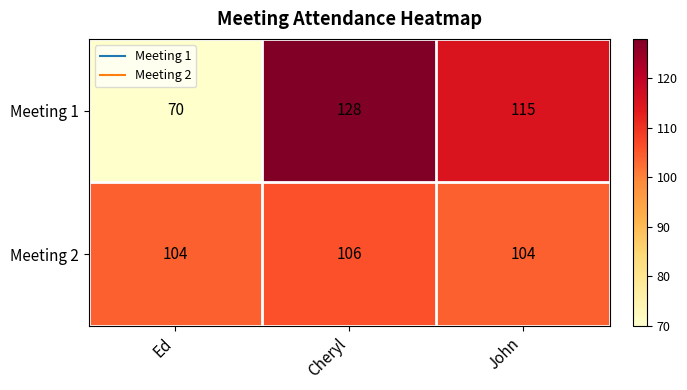

Rank the series by their average value, from highest to lowest.

Meeting 2, Meeting 1